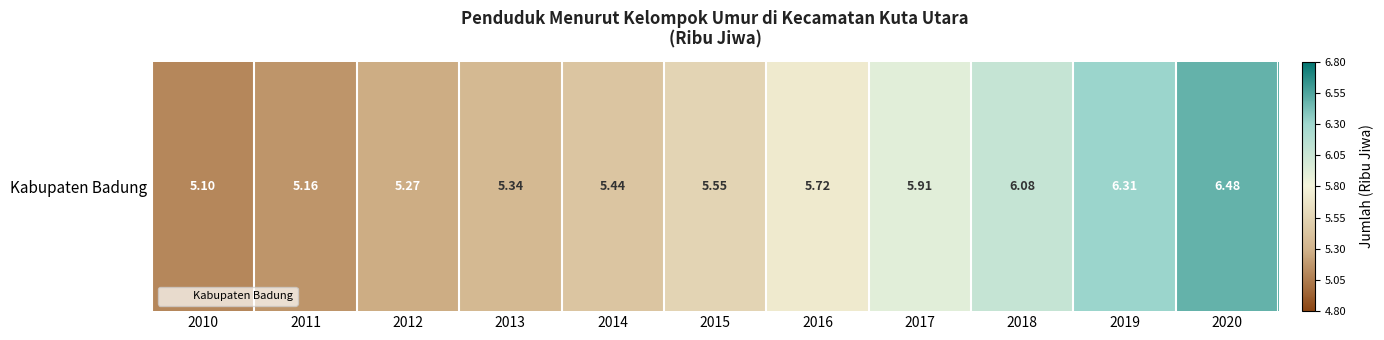

The chart shows a value of 10.0 at 2017. True or false?

False